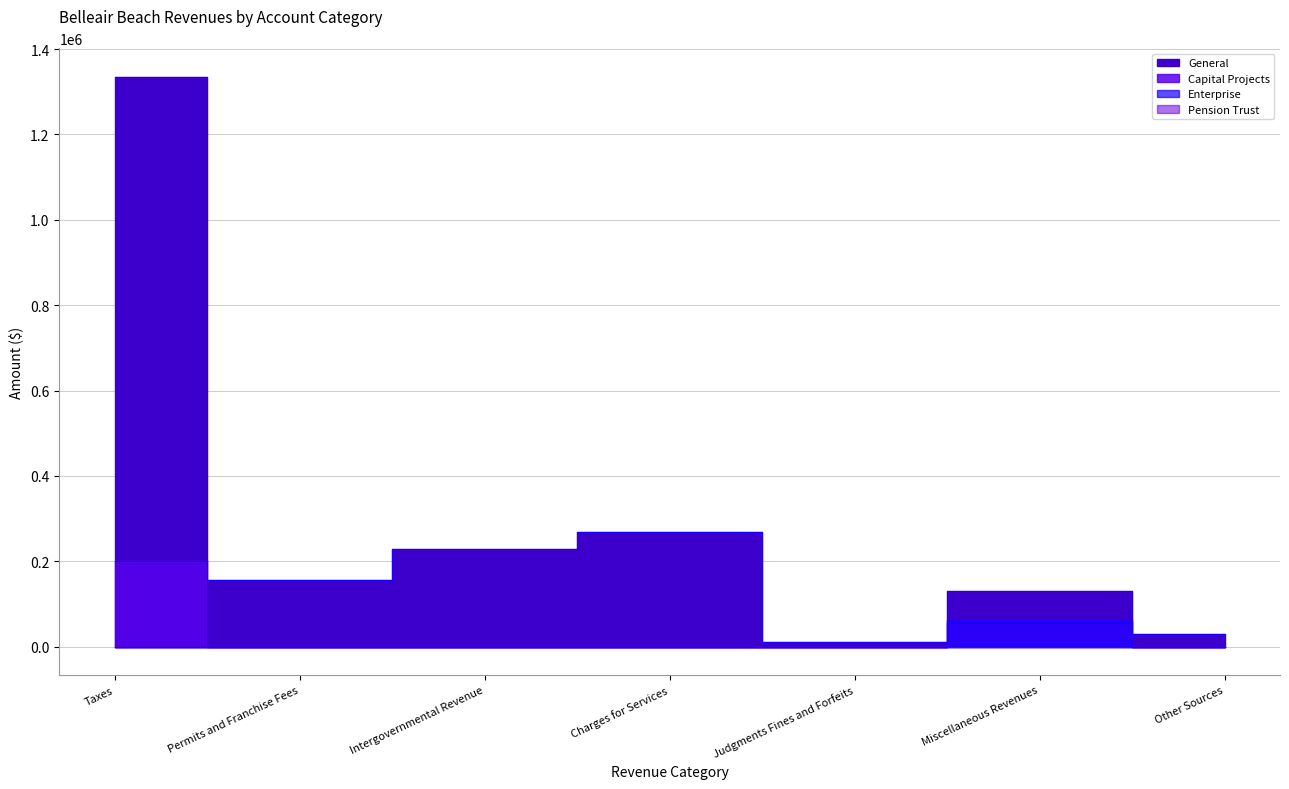

At which label is Enterprise closest to 30613?

Taxes